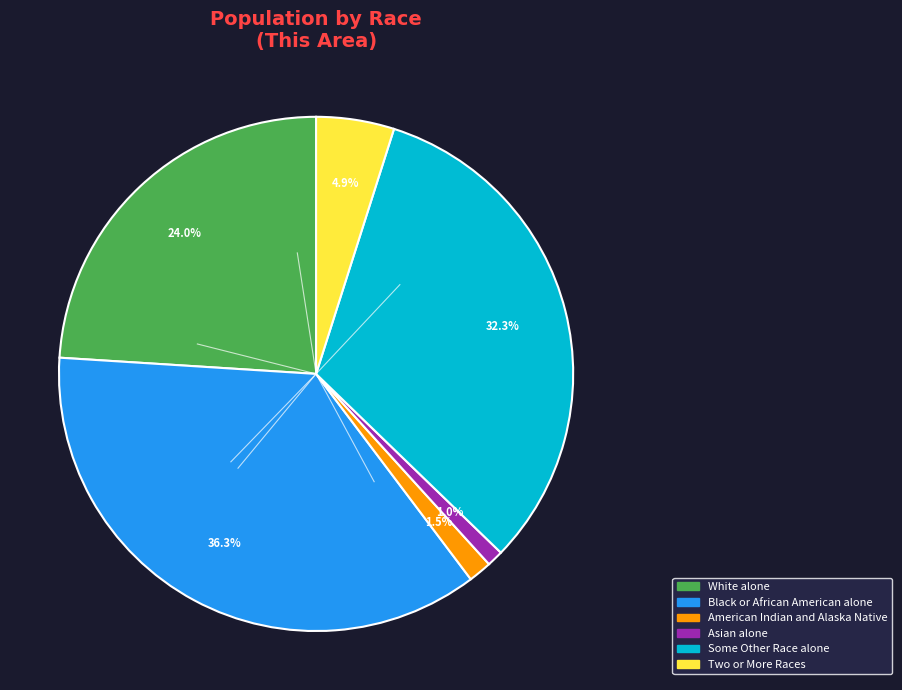

Does any single category account for the majority?

No